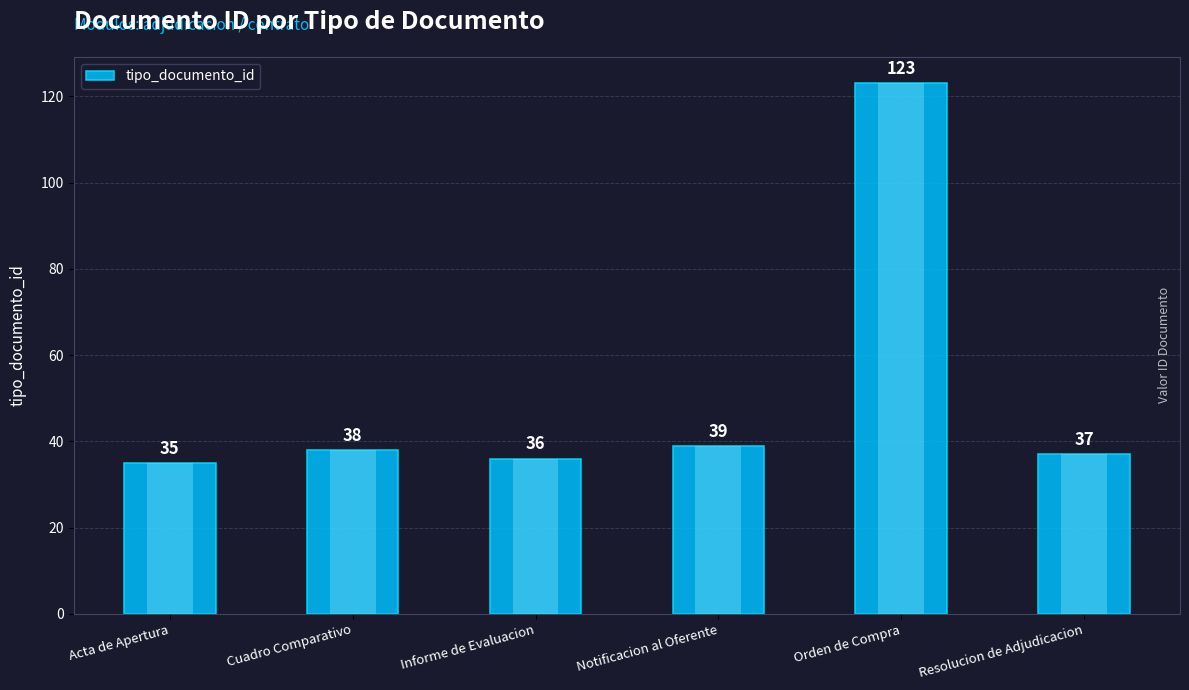

Which has a higher value, Cuadro Comparativo or Resolucion de Adjudicacion?

Cuadro Comparativo